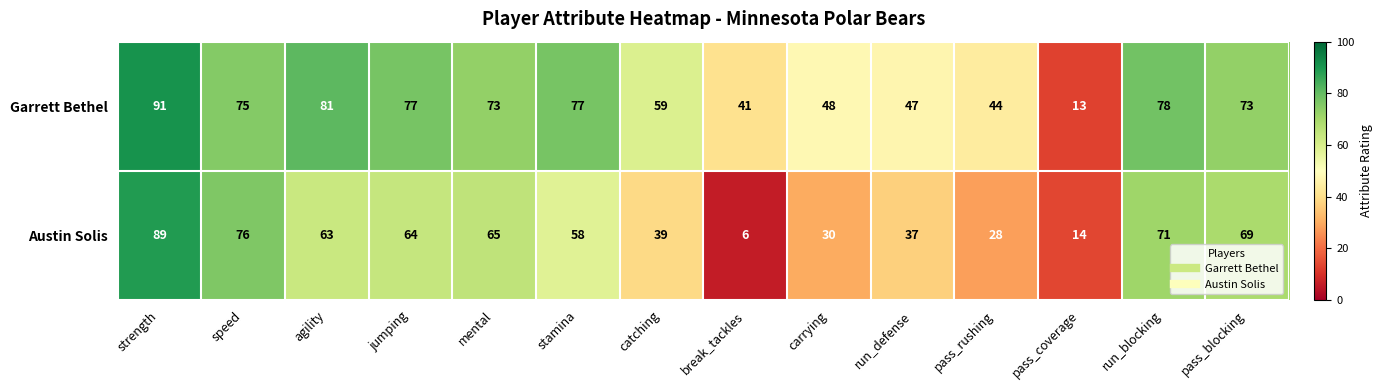

Rank the series at pass_coverage from highest to lowest value.

Austin Solis, Garrett Bethel